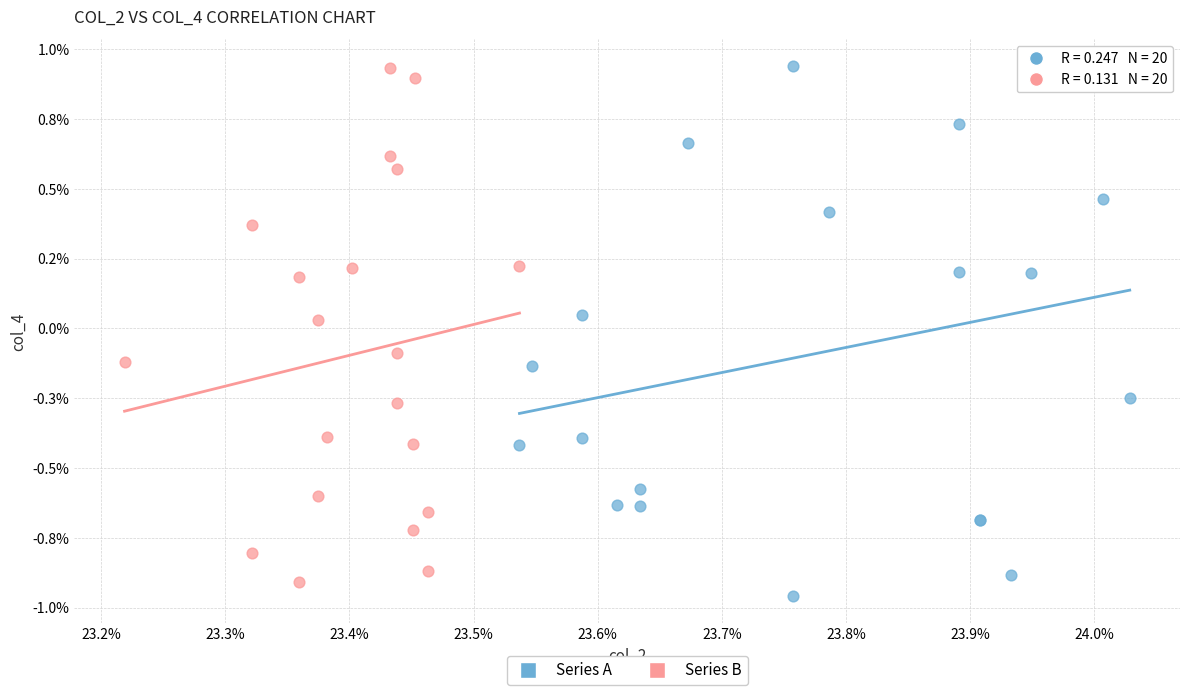

What are all the series names shown in the legend?

Series A, Series B